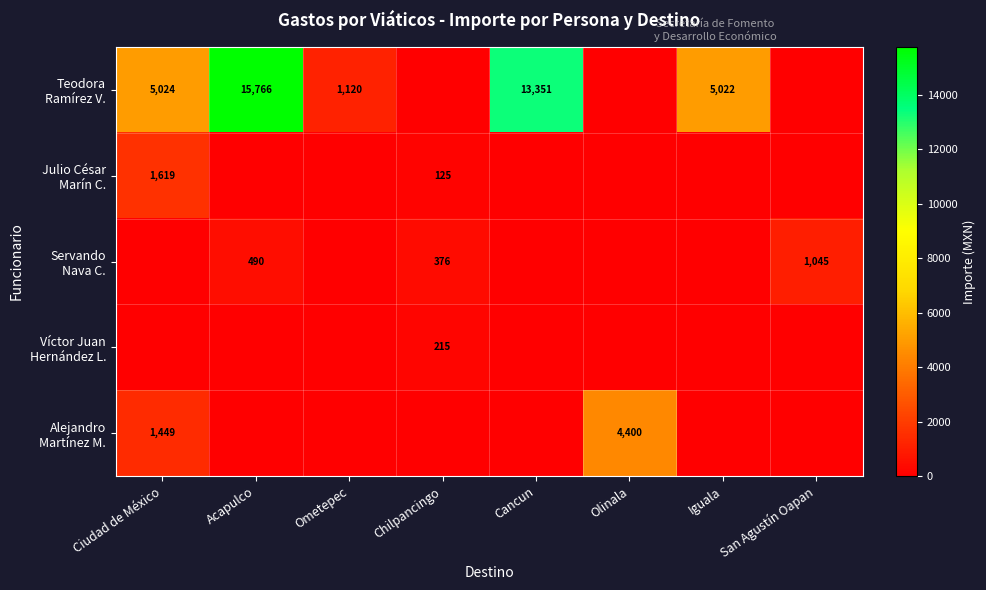

How many series are shown in this chart?

5